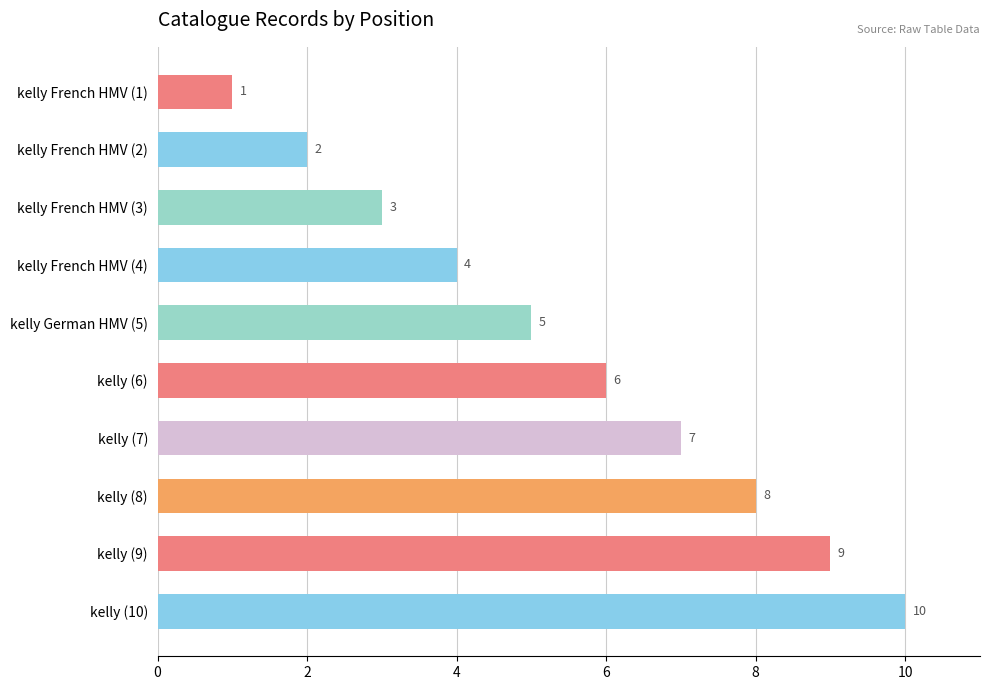

List the labels in order of value, smallest first.

kelly French HMV (1), kelly French HMV (2), kelly French HMV (3), kelly French HMV (4), kelly German HMV (5), kelly (6), kelly (7), kelly (8), kelly (9), kelly (10)